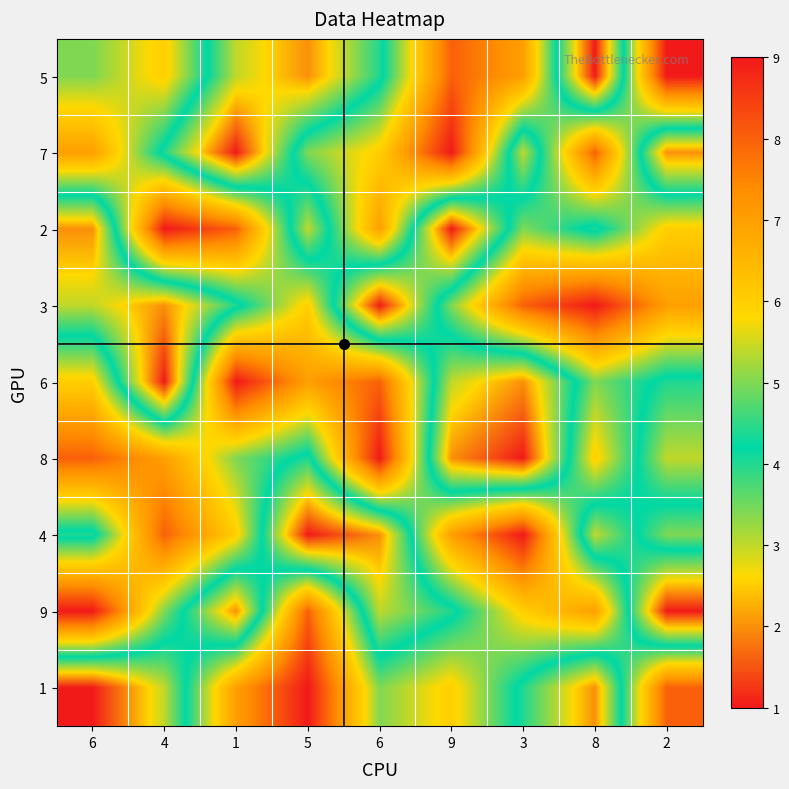

Reading left to right, transcribe all the data shown in this chart.

5: 6=5	4=6	1=3	5=2	6=4	9=8	3=7	8=1	2=9
7: 6=7	4=4	1=1	5=5	6=6	9=9	3=3	8=8	2=2
2: 6=2	4=9	1=8	5=3	6=7	9=1	3=5	8=4	2=6
3: 6=3	4=2	1=4	5=6	6=1	9=5	3=8	8=9	2=7
6: 6=6	4=1	1=9	5=7	6=8	9=3	3=2	8=5	2=4
8: 6=8	4=7	1=5	5=4	6=9	9=2	3=1	8=6	2=3
4: 6=4	4=8	1=6	5=1	6=2	9=7	3=9	8=3	2=5
9: 6=9	4=5	1=2	5=8	6=3	9=4	3=6	8=7	2=1
1: 6=1	4=3	1=7	5=9	6=5	9=6	3=4	8=2	2=8